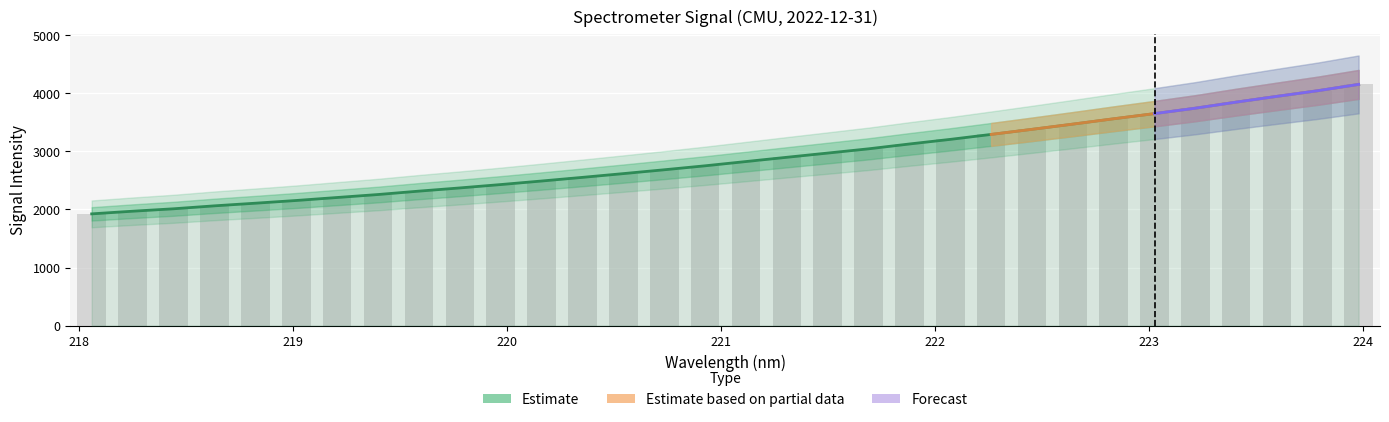

Reading left to right, transcribe all the data shown in this chart.

218.0596=1923.5	218.2508=1969.4	218.442=2011.0	218.6332=2061.8	218.8244=2107.2	219.0156=2154.0	219.2067=2205.5	219.3979=2256.7	219.589=2315.2	219.7801=2370.2	219.9712=2428.2	220.1623=2489.3	220.3533=2552.2	220.5444=2616.8	220.7354=2682.8	220.9264=2751.2	221.1174=2824.5	221.3083=2897.8	221.4993=2970.5	221.6902=3043.6	221.8812=3126.9	222.0721=3206.3	222.263=3291.6	222.4538=3379.0	222.6447=3468.8	222.8355=3560.8	223.0264=3649.8	223.2172=3742.9	223.408=3847.5	223.5987=3946.9	223.7895=4043.9	223.9802=4152.6